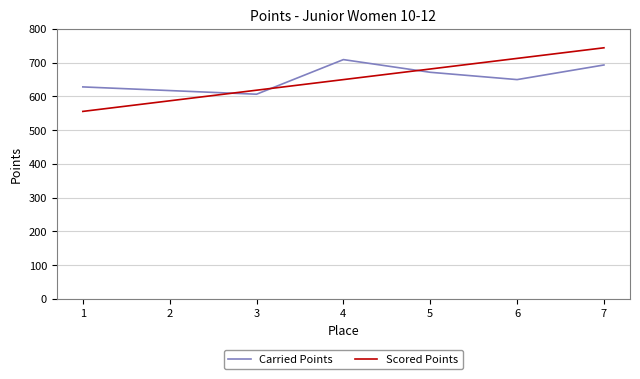

What is the sum of the Carried Points values at 5 and 3?

1278.3